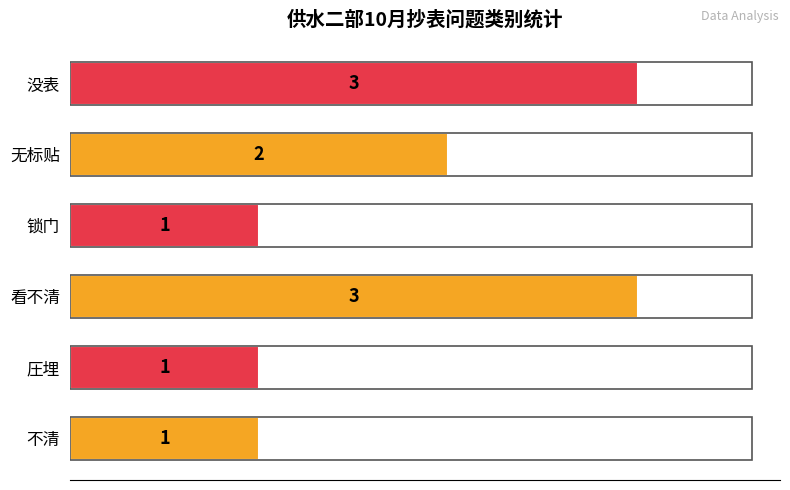

True or false: the data shows 2 at 不清.

False